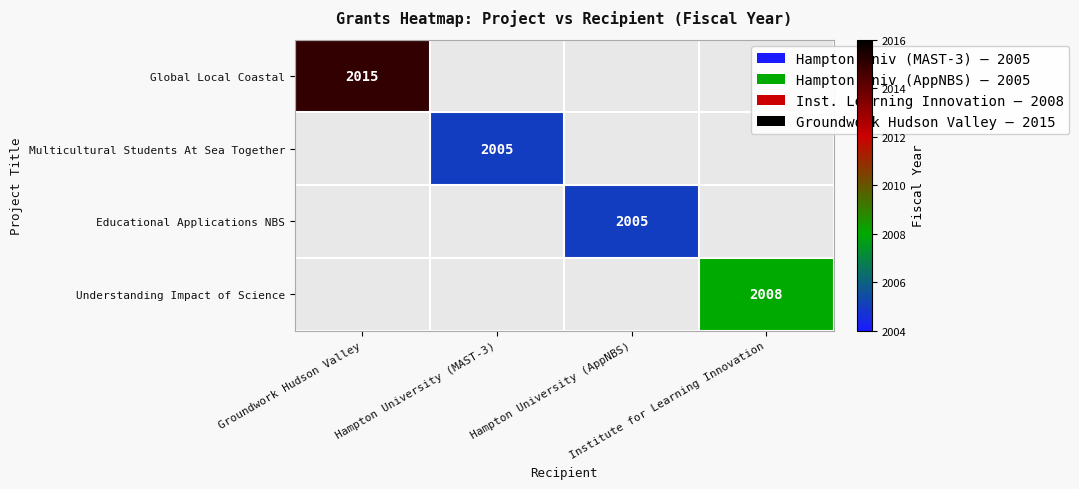

Where is Global Local Coastal nearest to the value 2015?

Groundwork Hudson Valley